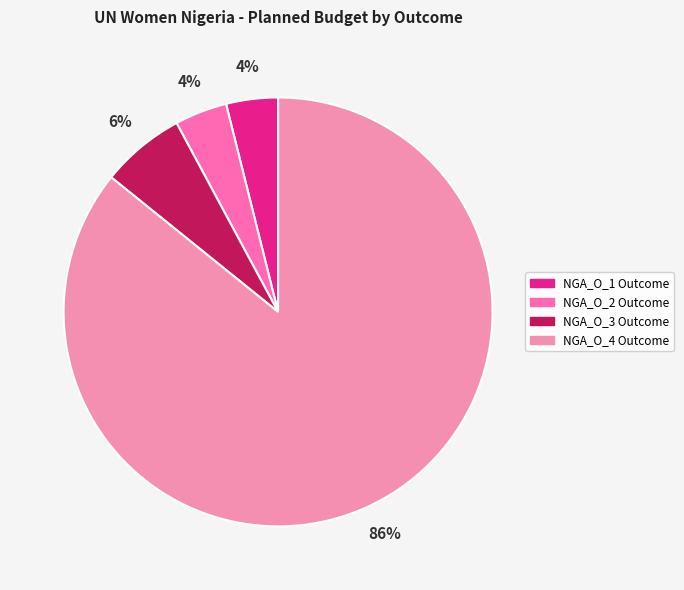

Rank the categories by value from lowest to highest.

NGA_O_1 Outcome, NGA_O_2 Outcome, NGA_O_3 Outcome, NGA_O_4 Outcome